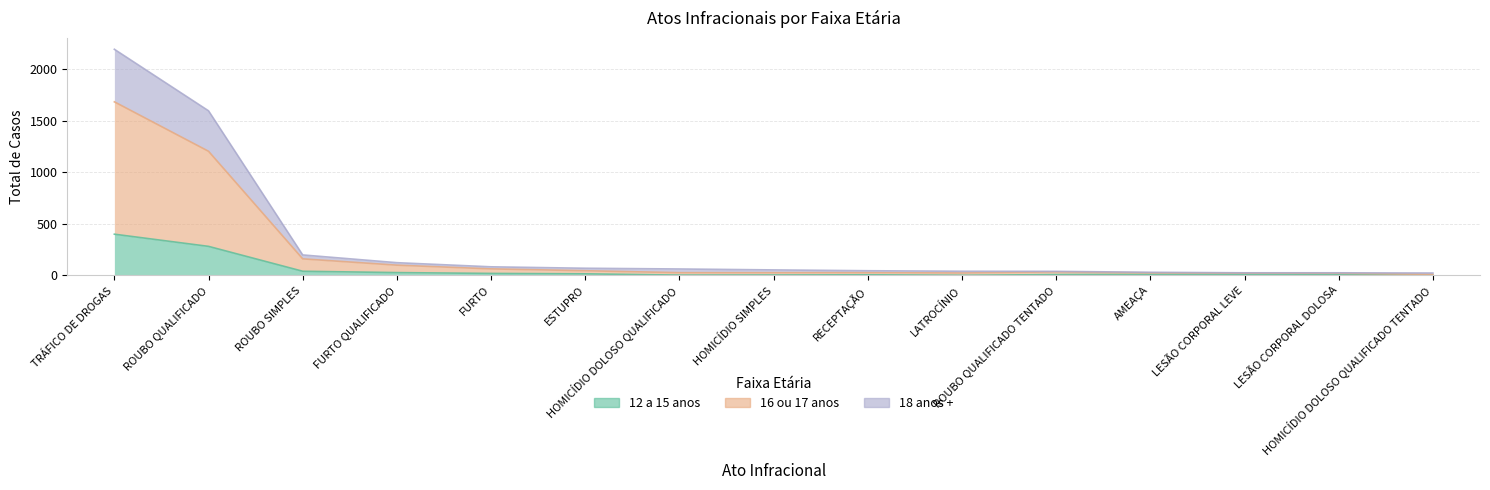

What is the maximum value shown in the chart?

2190